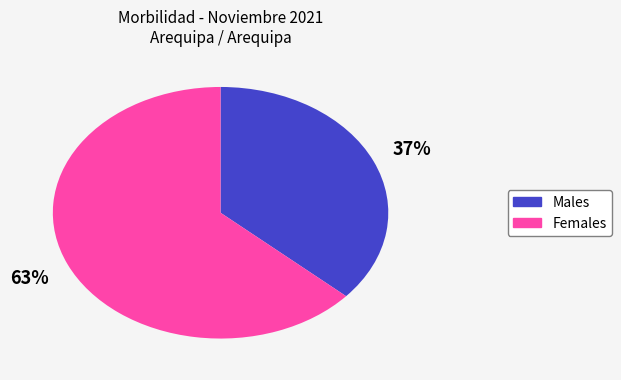

To the nearest percent, what is the average slice percentage?

50%